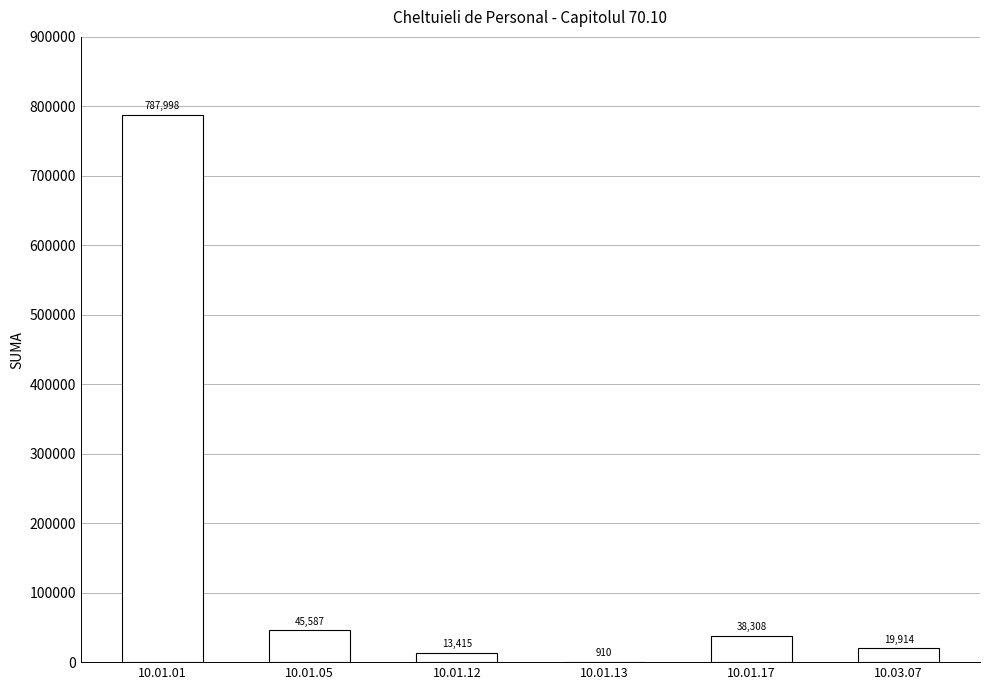

At which label does the data first exceed 38308?

10.01.01